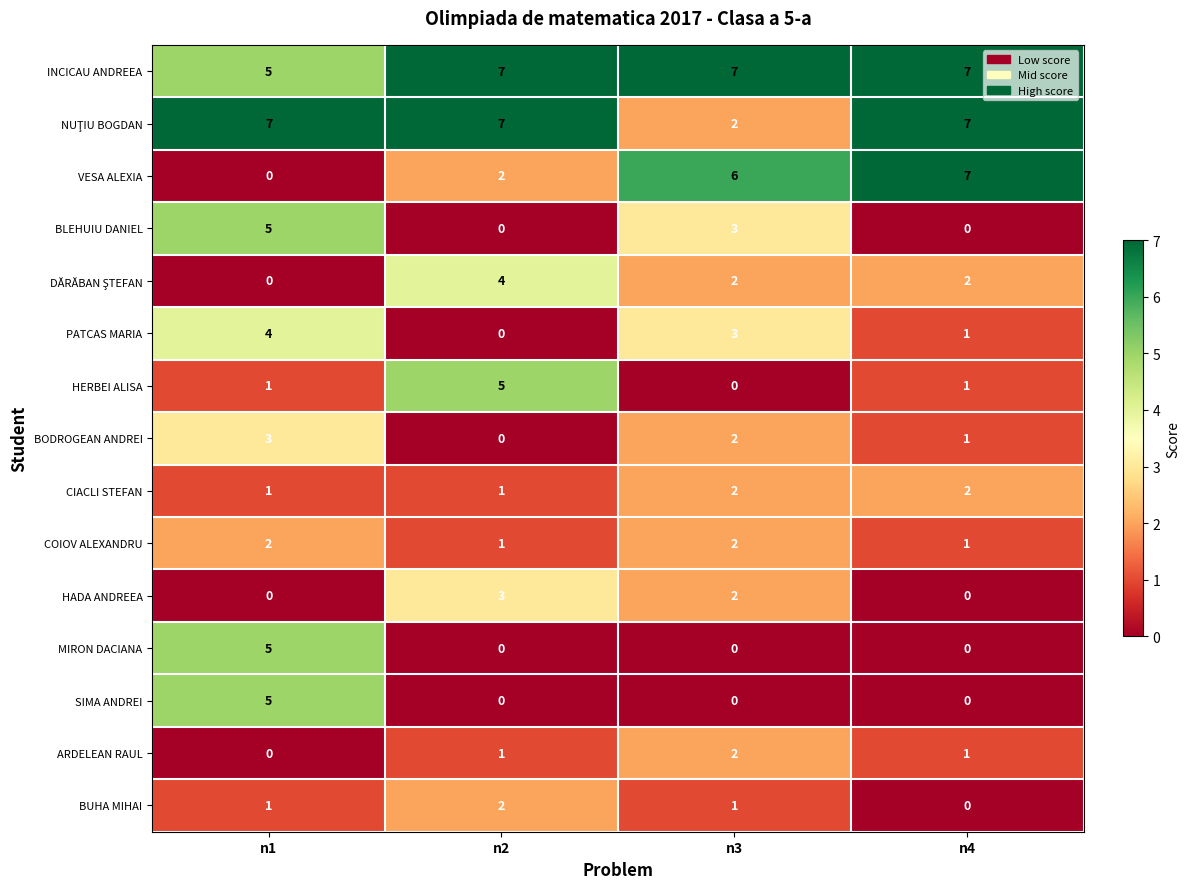

How many BODROGEAN ANDREI values are between 1 and 3?

3